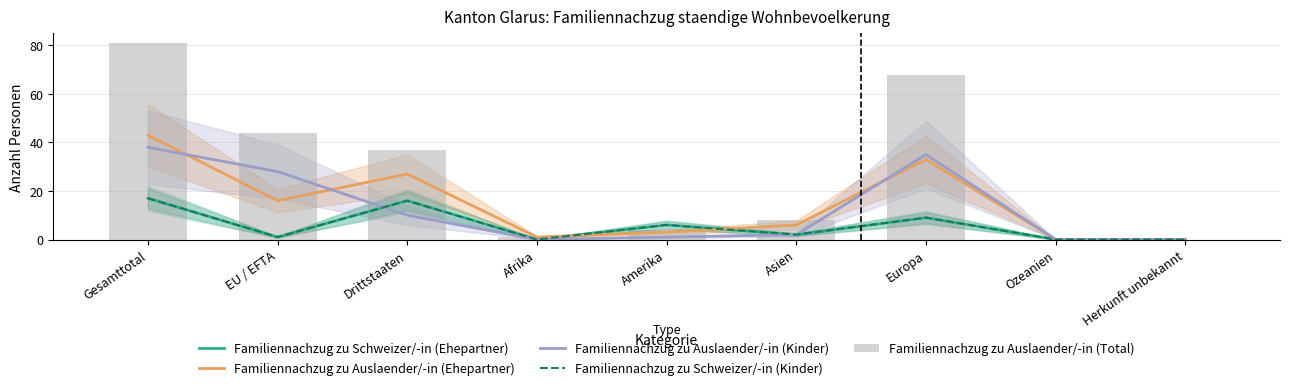

What is the maximum value shown in the chart?

81